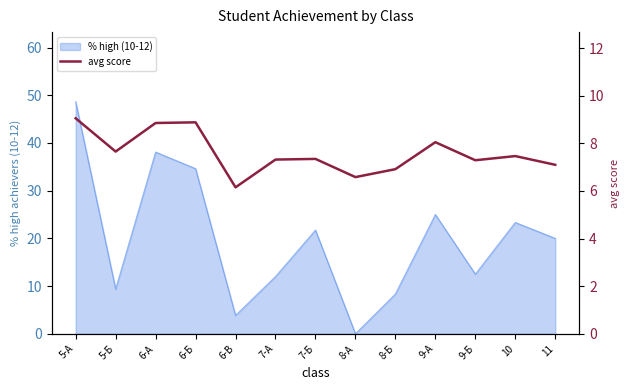

The chart shows a value of 7.1 at 11. True or false?

True